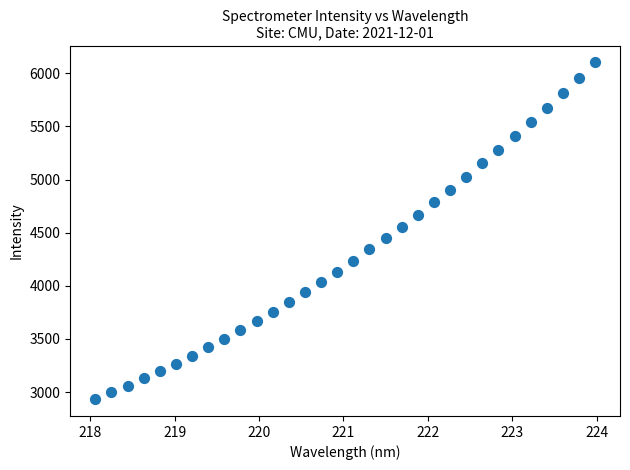

What is the range of Y values (max minus min)?

3168.3